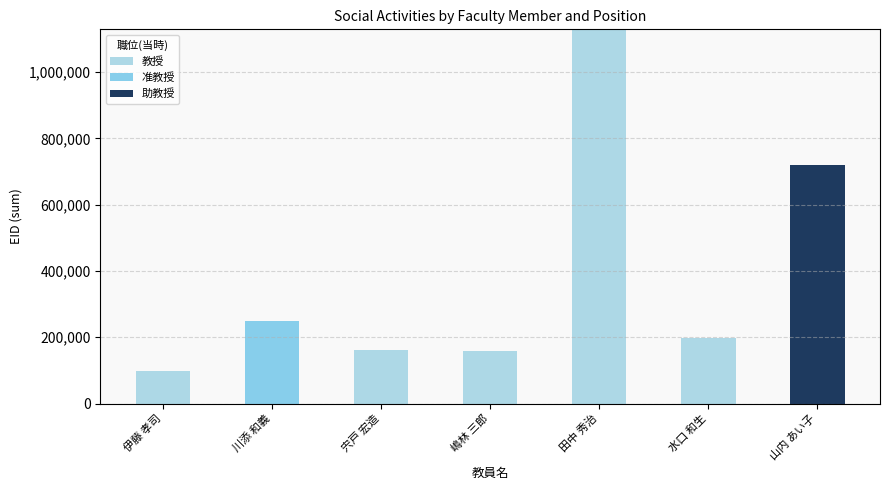

Is it true that 准教授 equals 146299 at 山内 あい子?

False